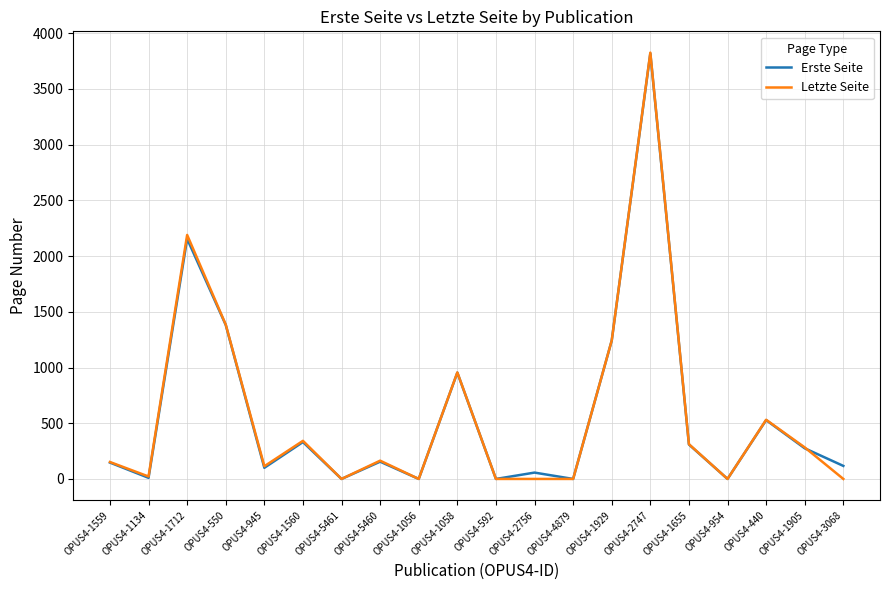

Which series has the largest range (max minus min)?

Letzte Seite